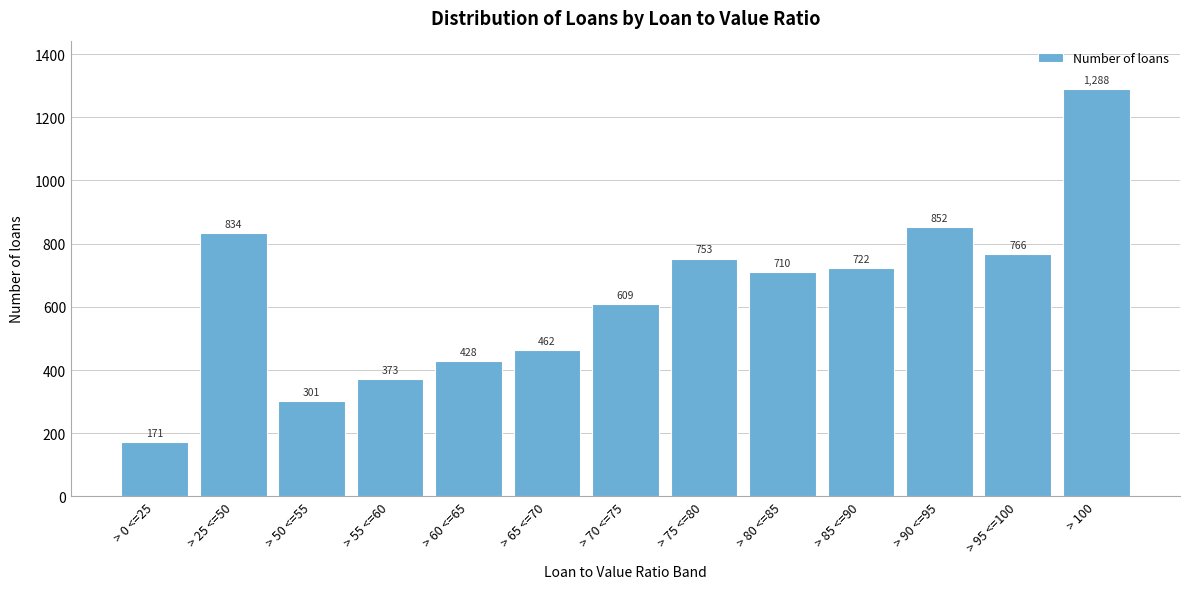

Reading right to left, transcribe all the data shown in this chart.

> 100=1288	> 95 <=100=766	> 90 <=95=852	> 85 <=90=722	> 80 <=85=710	> 75 <=80=753	> 70 <=75=609	> 65 <=70=462	> 60 <=65=428	> 55 <=60=373	> 50 <=55=301	> 25 <=50=834	> 0 <=25=171